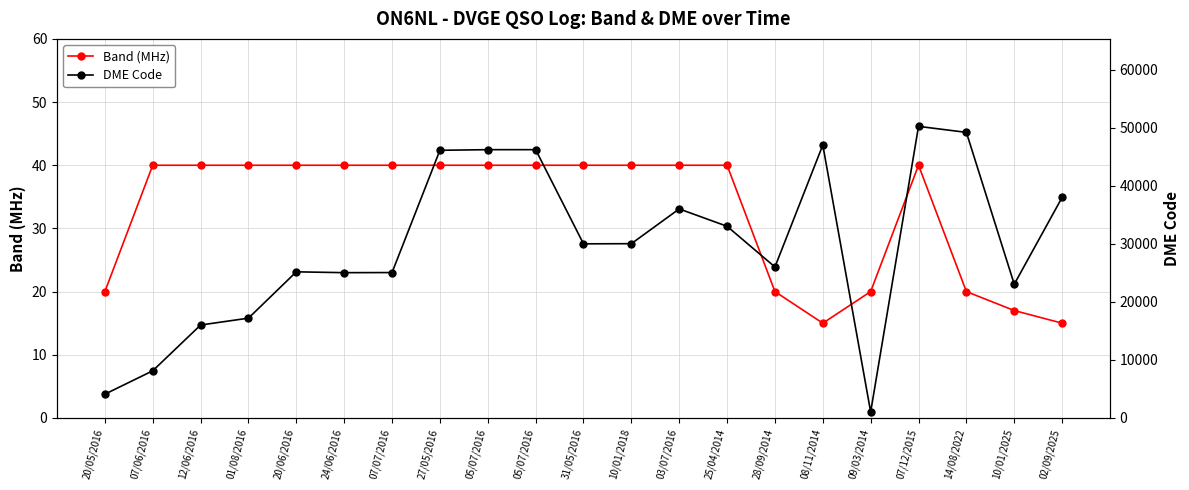

Count the number of categories in the chart.

21